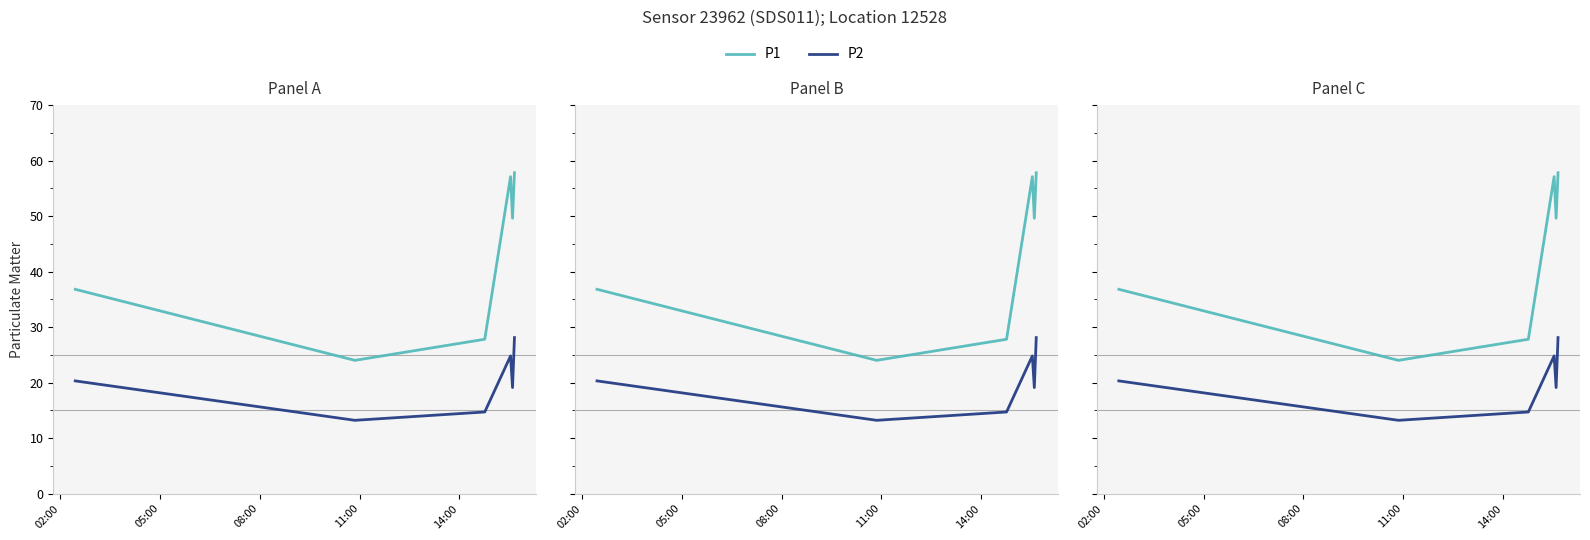

Where is P2 nearest to the value 20?

02:00